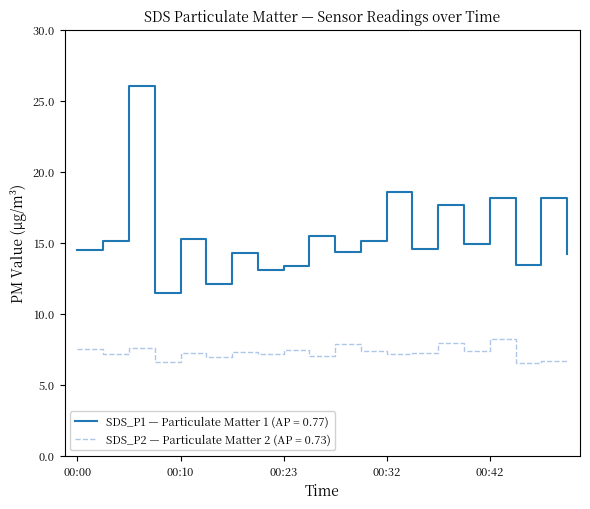

Which series has the largest total across all categories?

SDS_P1 — Particulate Matter 1 (AP = 0.77)